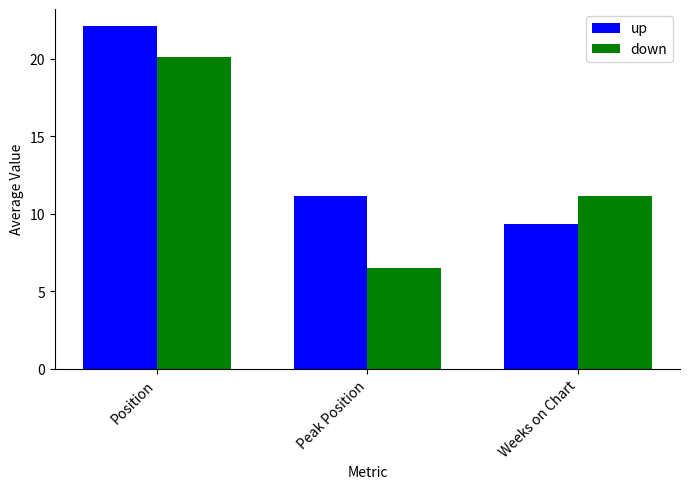

Reading right to left, what are all the values shown in this chart?

up: 9.4	11.2	22.1
down: 11.1	6.5	20.1